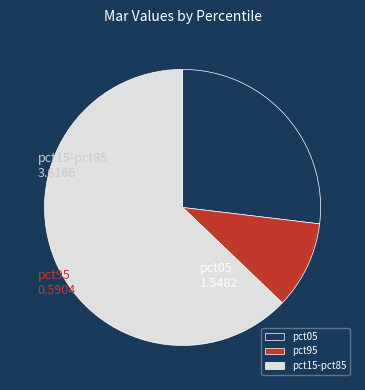

The pct05 slice represents 16% of the pie. True or false?

False